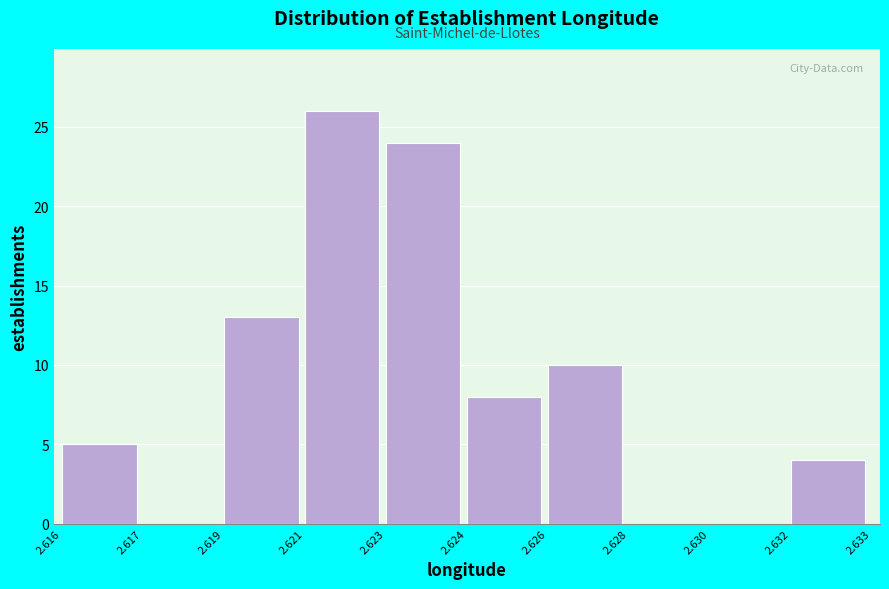

Reading right to left, extract all data points from this chart.

2.632=4	2.630=0	2.628=0	2.626=10	2.624=8	2.623=24	2.621=26	2.619=13	2.617=0	2.616=5